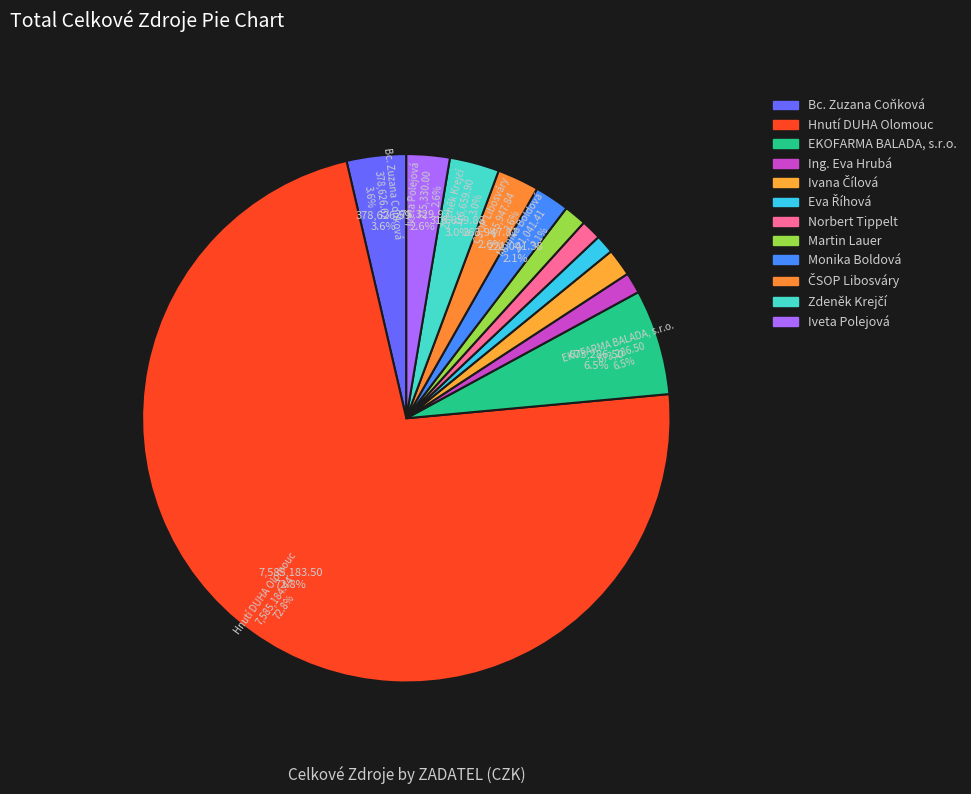

What is the change in value from Eva Říhová to ČSOP Libosváry?

+146177.8